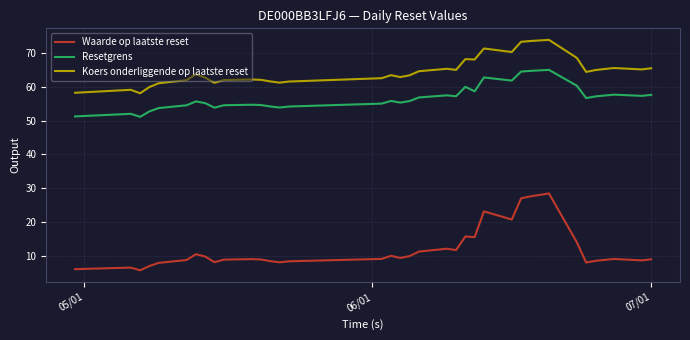

At how many categories does at least one series exceed 67?

8